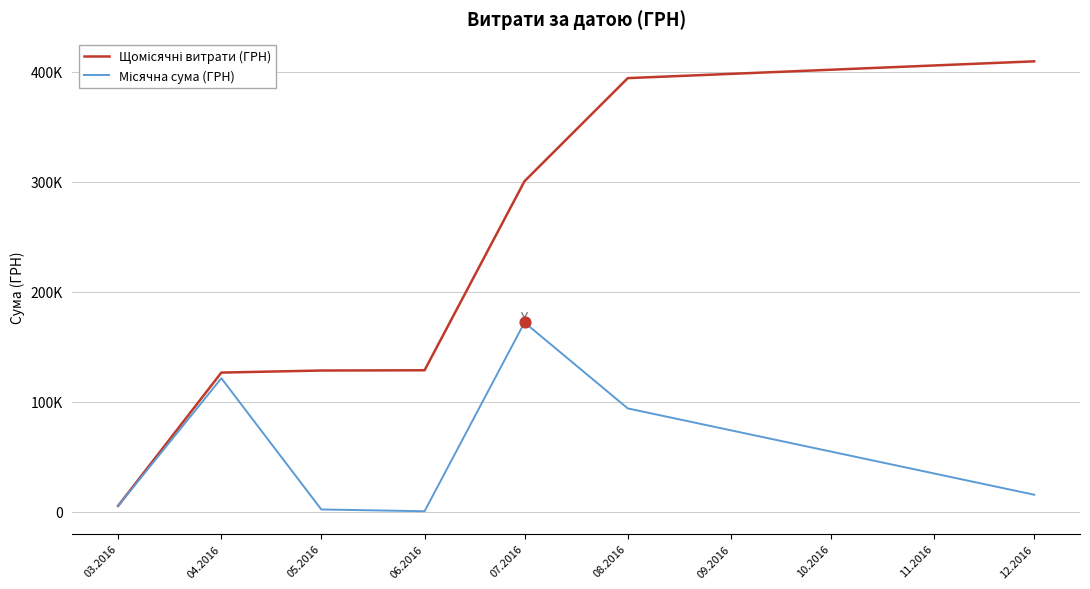

What is the total value across all series at 03.2016?

10277.9